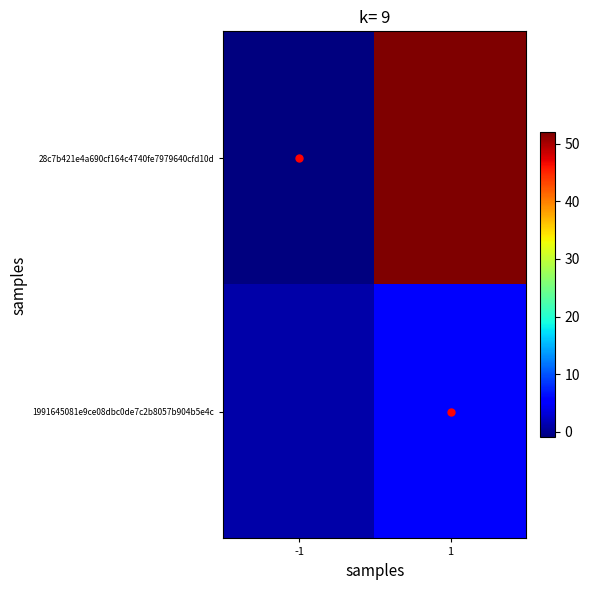

What is the total value across all series at 1?

57